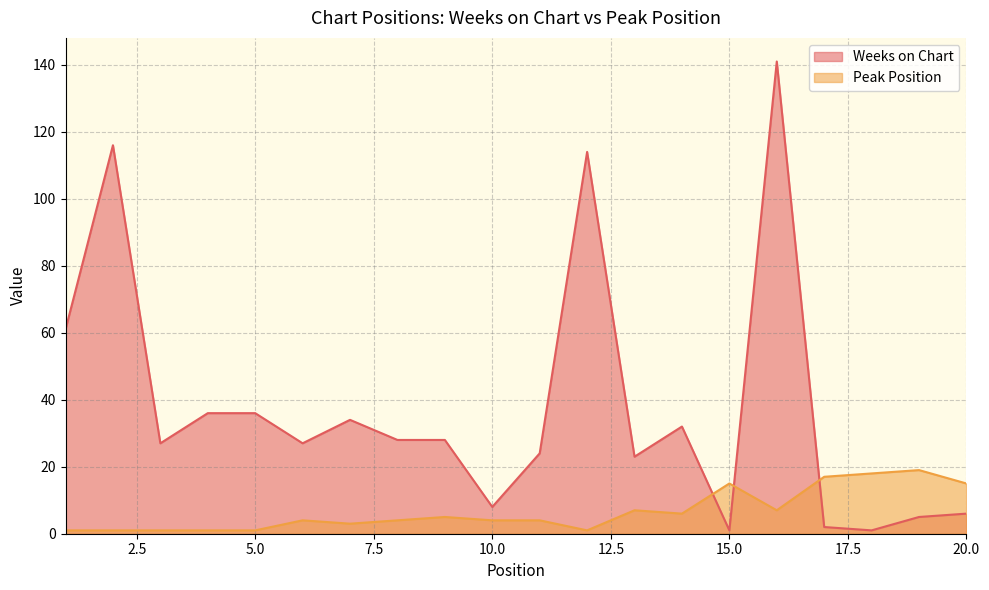

The Weeks on Chart series shows 13 at 9. True or false?

False